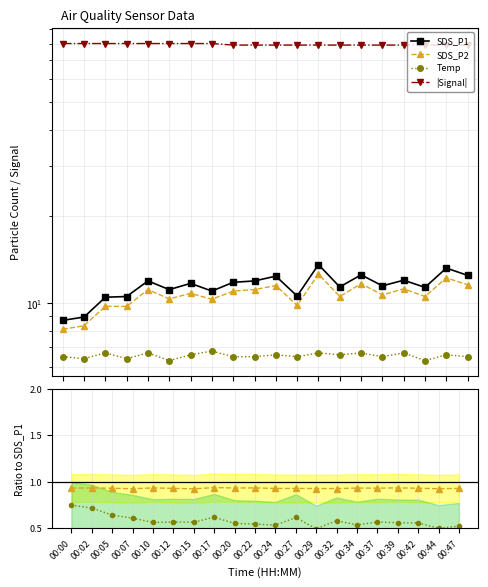

What are all the series names shown in the legend?

SDS_P1, SDS_P2, Temp, |Signal|